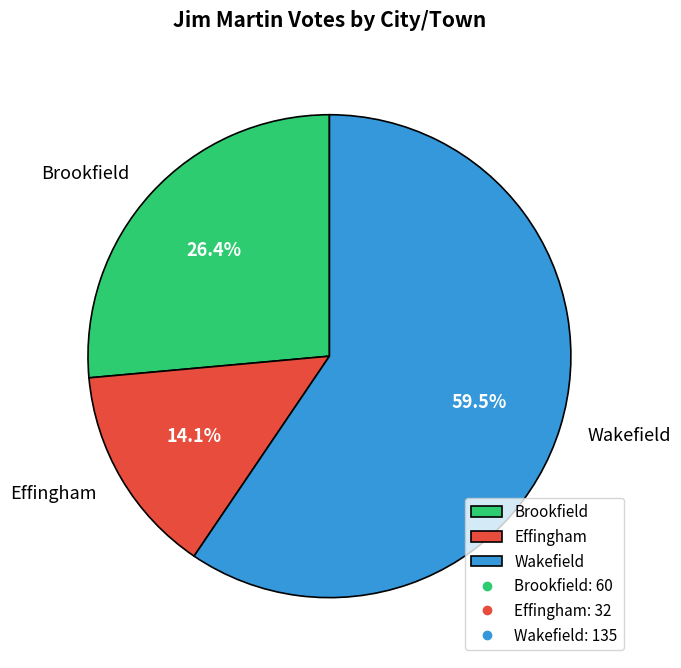

Approximately how many times larger is the value at Brookfield compared to Wakefield?

0.4